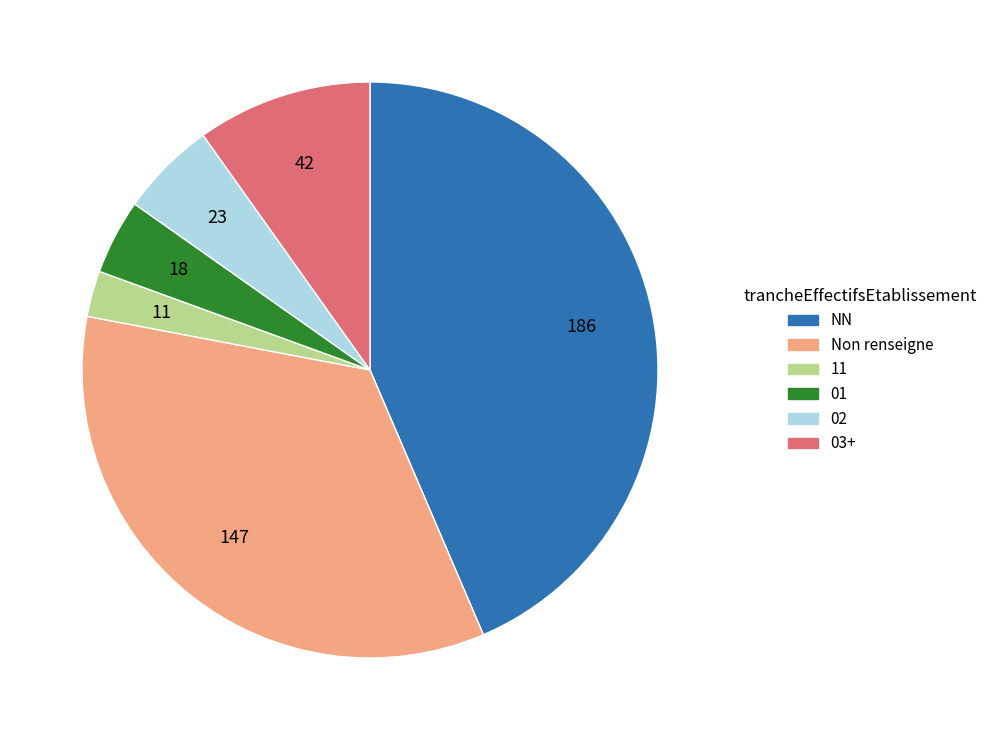

True or false: 02 accounts for 1% of the total.

False